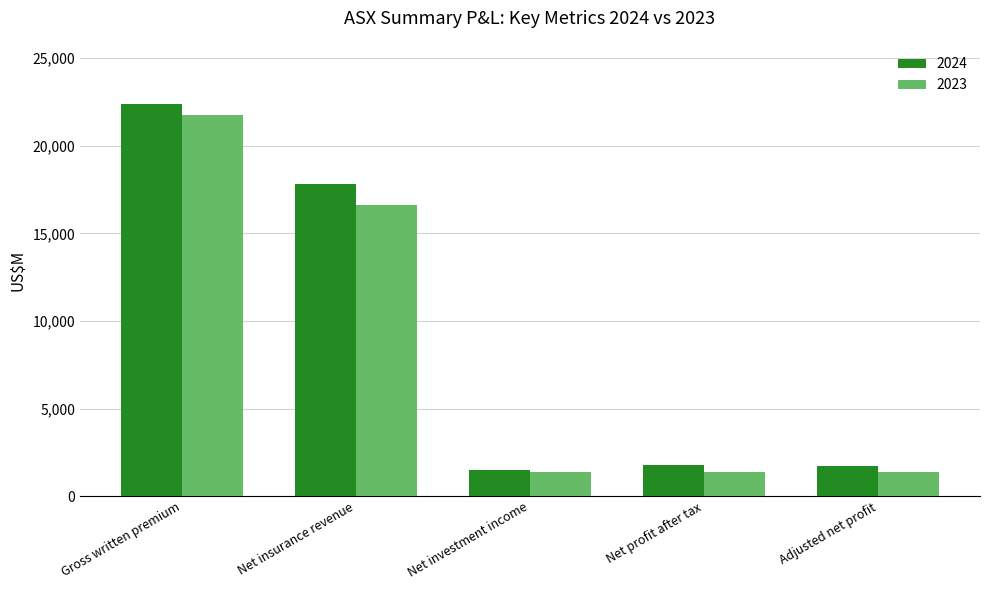

Rank the series at Net insurance revenue from lowest to highest value.

2023, 2024